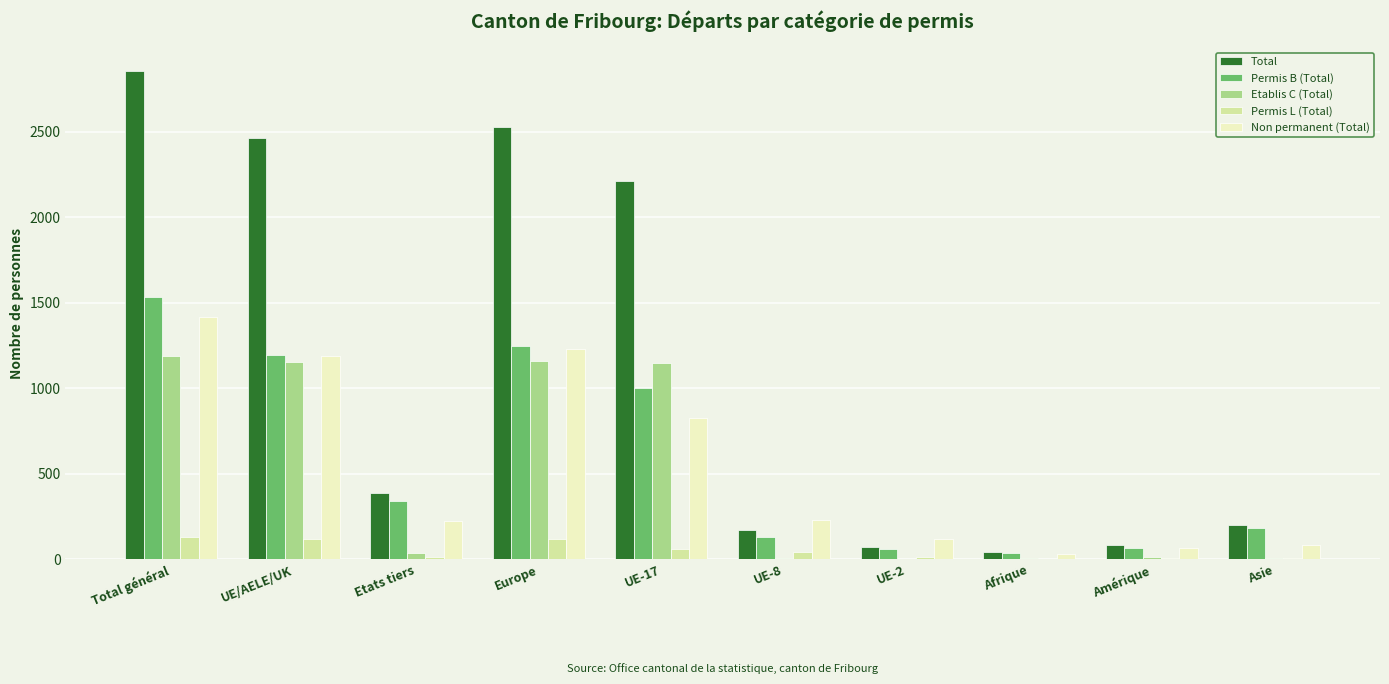

At which category is the sum across all series the highest?

Total général